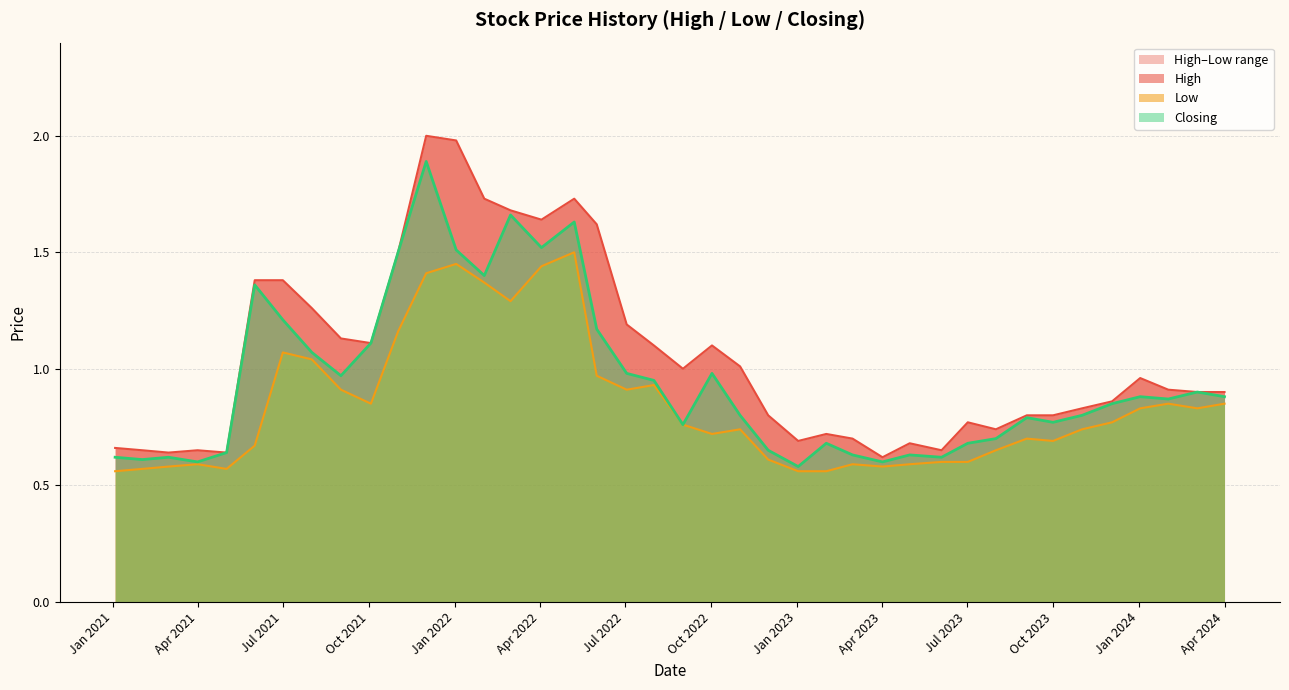

Which series changed the most between 02/01/2022 and 01/08/2022?

High